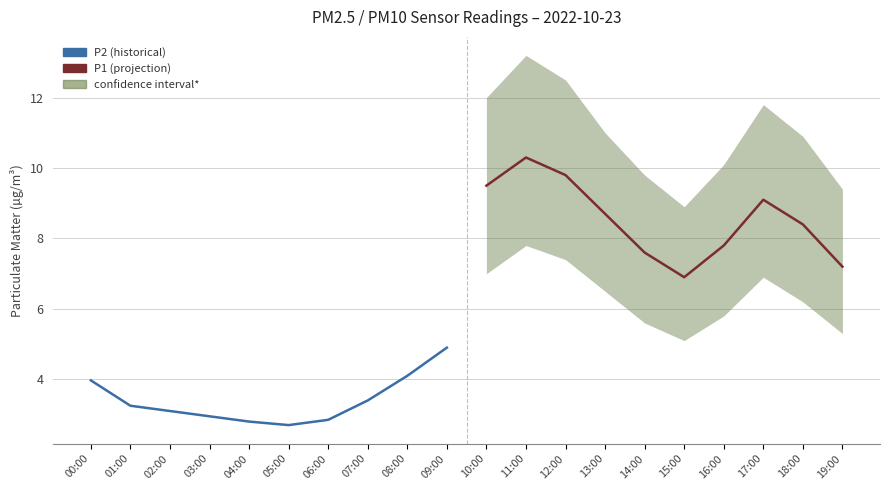

Reading left to right, transcribe all the data shown in this chart.

P2 (historical): 4.0	3.2	3.1	3.0	2.8	2.7	2.9	3.4	4.1	4.9
P1 (projection): 9.5	10.3	9.8	8.7	7.6	6.9	7.8	9.1	8.4	7.2